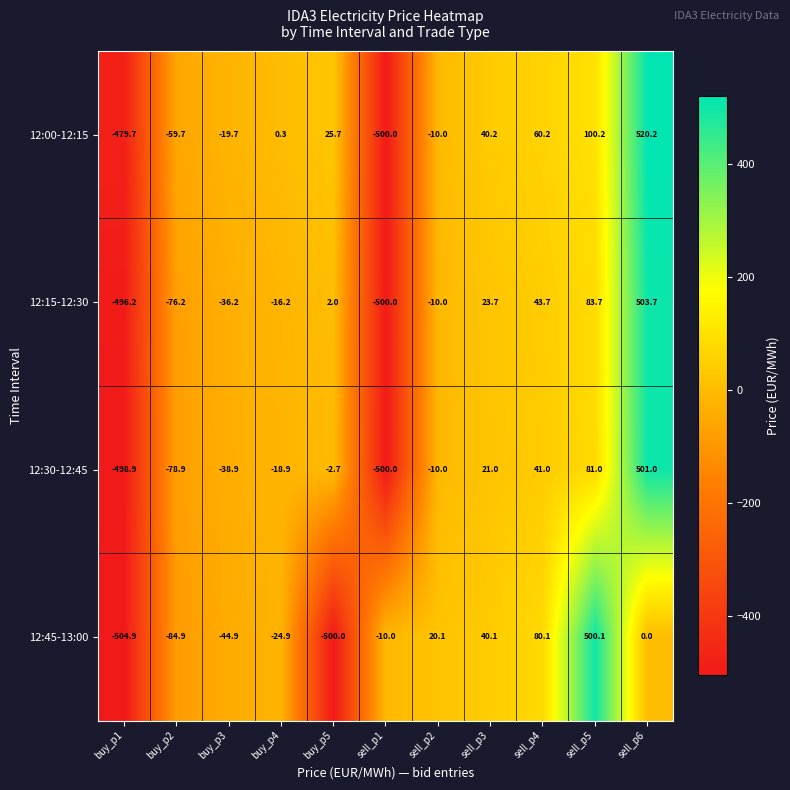

What is the minimum value for 12:15-12:30?

-500.0